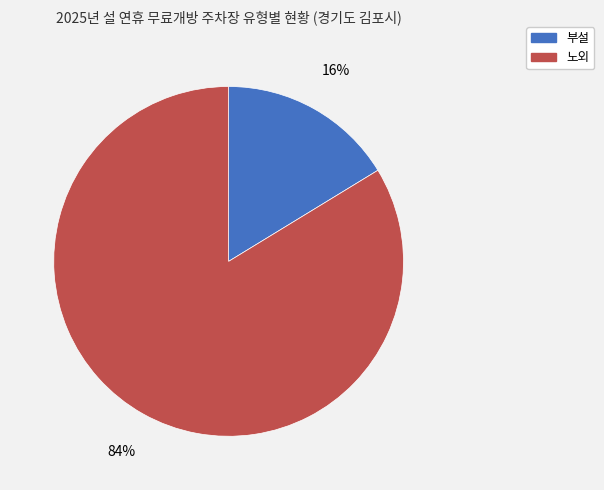

Rank the categories by value from lowest to highest.

부설, 노외